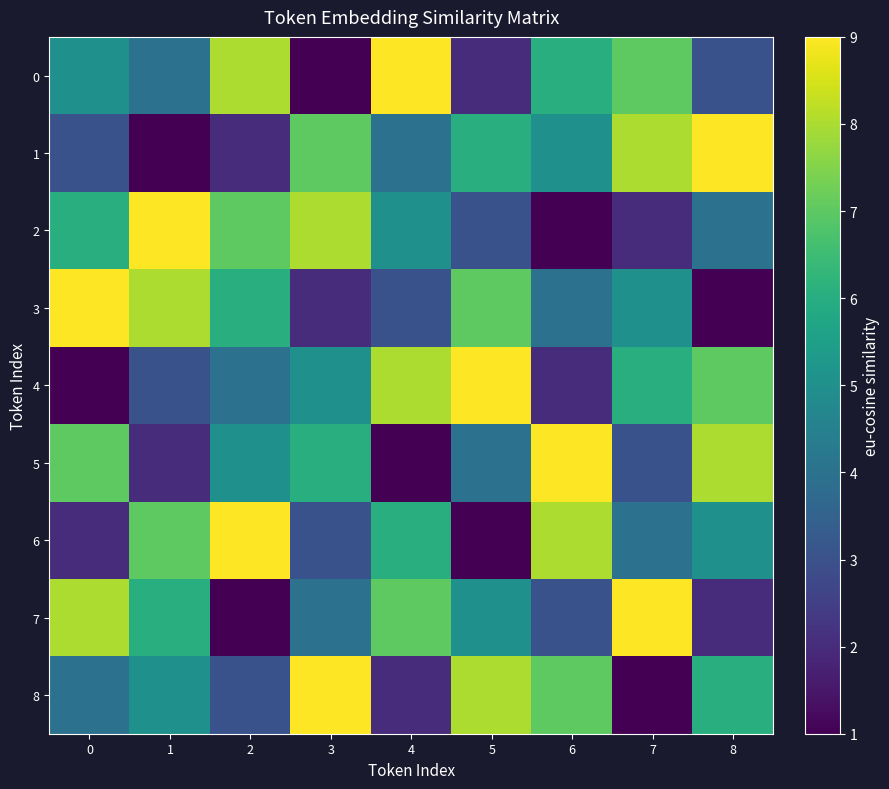

Reading right to left, transcribe all the data shown in this chart.

0: 8=3	7=7	6=6	5=2	4=9	3=1	2=8	1=4	0=5
1: 8=9	7=8	6=5	5=6	4=4	3=7	2=2	1=1	0=3
2: 8=4	7=2	6=1	5=3	4=5	3=8	2=7	1=9	0=6
3: 8=1	7=5	6=4	5=7	4=3	3=2	2=6	1=8	0=9
4: 8=7	7=6	6=2	5=9	4=8	3=5	2=4	1=3	0=1
5: 8=8	7=3	6=9	5=4	4=1	3=6	2=5	1=2	0=7
6: 8=5	7=4	6=8	5=1	4=6	3=3	2=9	1=7	0=2
7: 8=2	7=9	6=3	5=5	4=7	3=4	2=1	1=6	0=8
8: 8=6	7=1	6=7	5=8	4=2	3=9	2=3	1=5	0=4